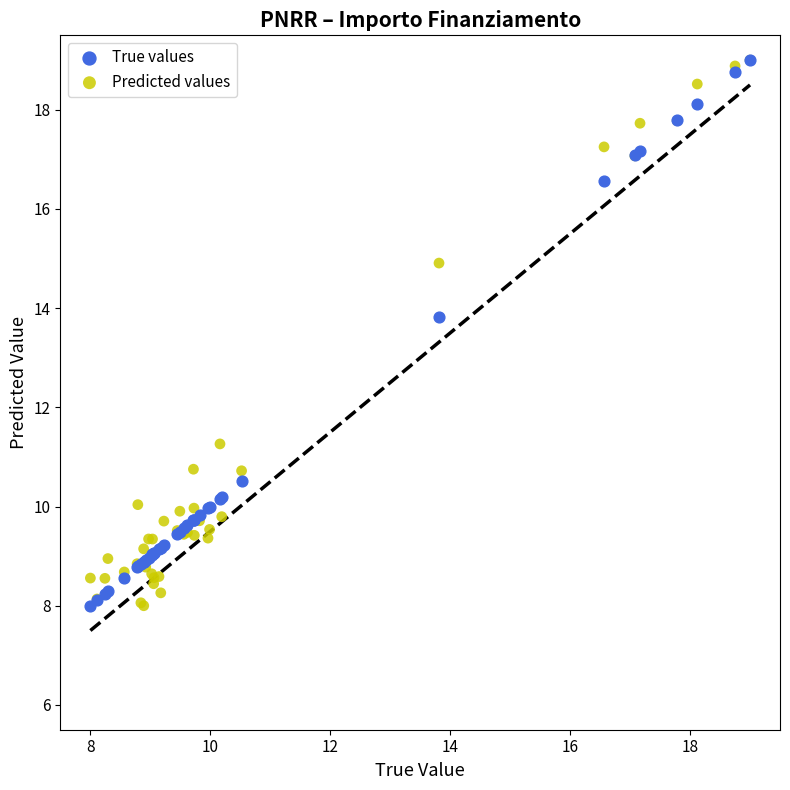

Across all series, what Y value is closest to 13?

13.8